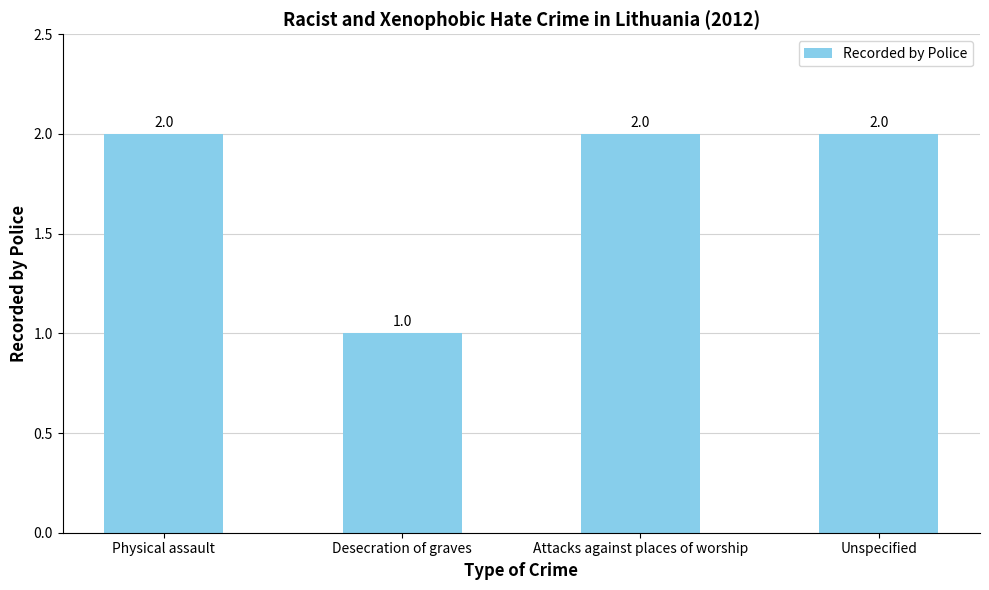

At which category does the chart reach its minimum across all series?

Desecration of graves